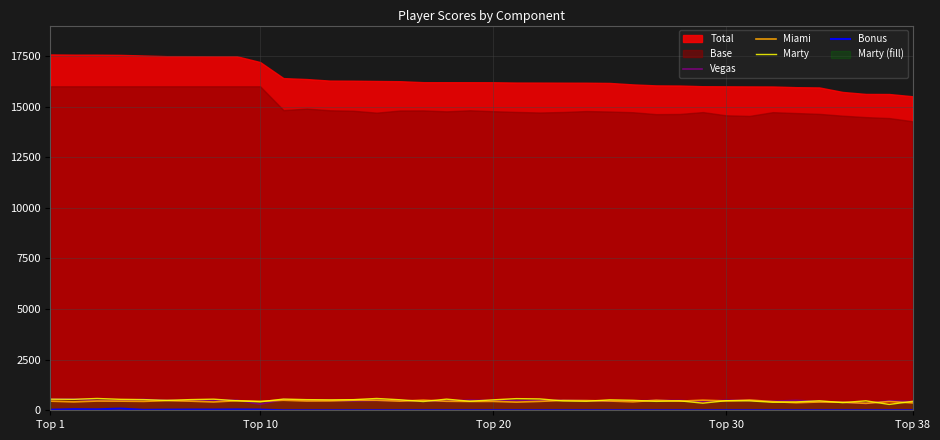

How many interior local peaks does the Vegas series have?

12